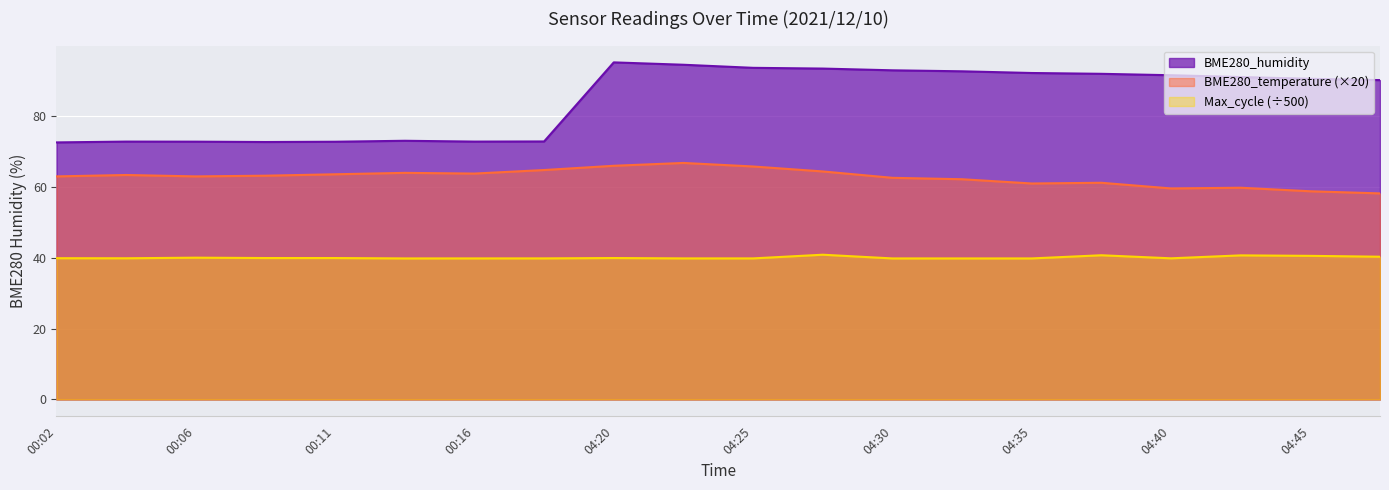

True or false: BME280_humidity and BME280_temperature intersect in this chart.

False